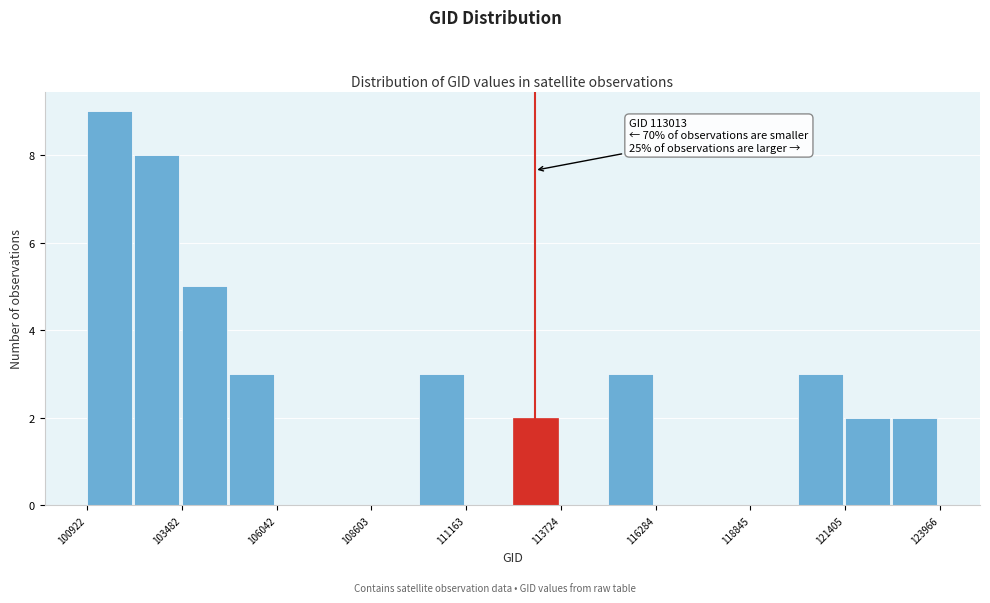

Around what value on the x-axis is the tallest bar? Give the approximate position of its centre, as read against the axis.

101500